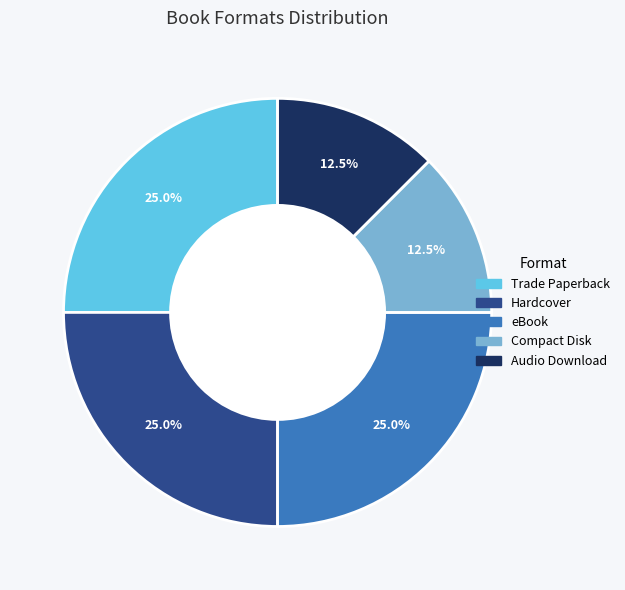

To the nearest percent, what percentage of the pie is eBook?

25%